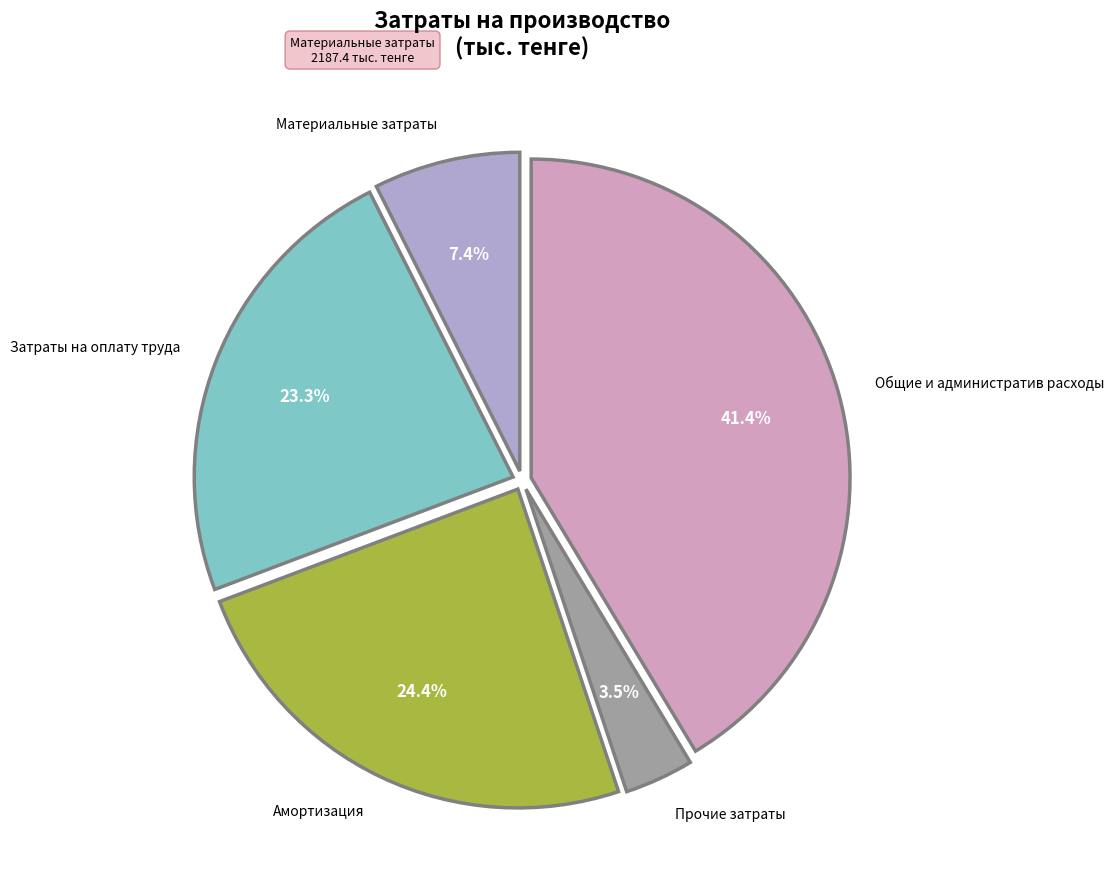

The Затраты на оплату труда slice represents 37% of the pie. True or false?

False